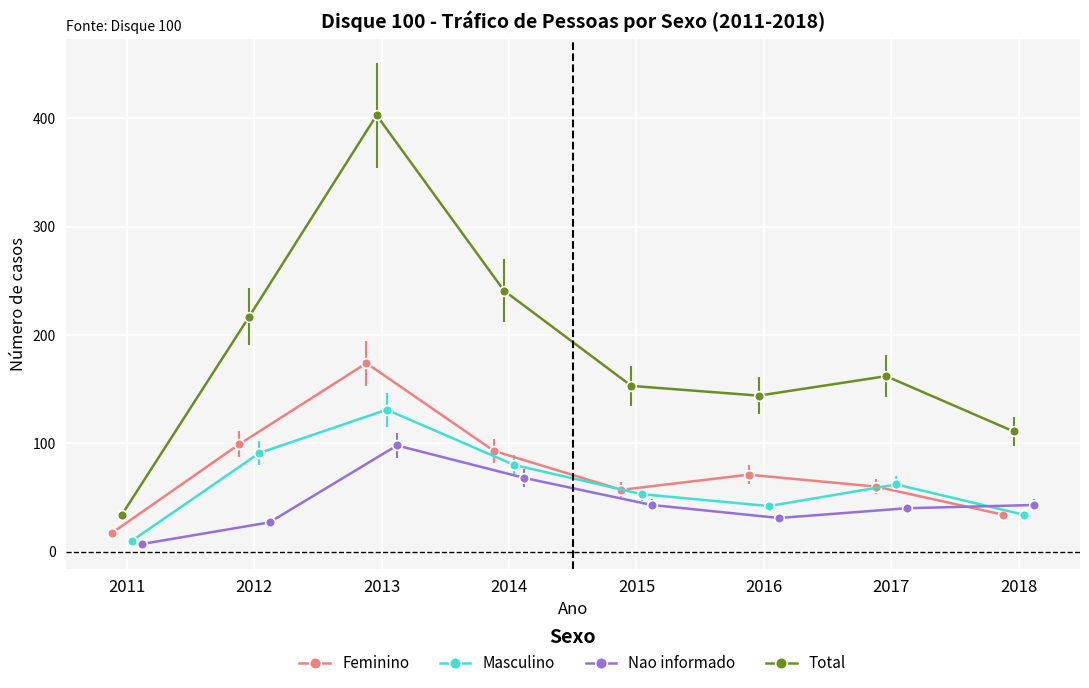

Which series has the largest total across all categories?

Total